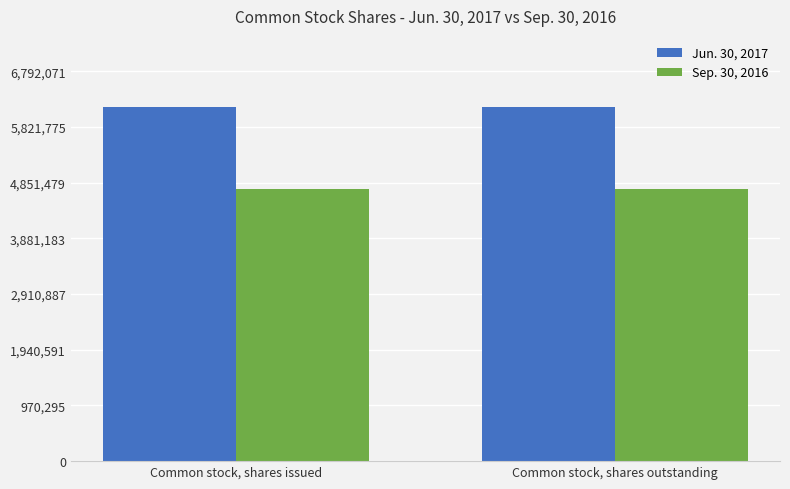

Reading left to right, transcribe all the data shown in this chart.

Jun. 30, 2017: 6174610	6174610
Sep. 30, 2016: 4734163	4734163